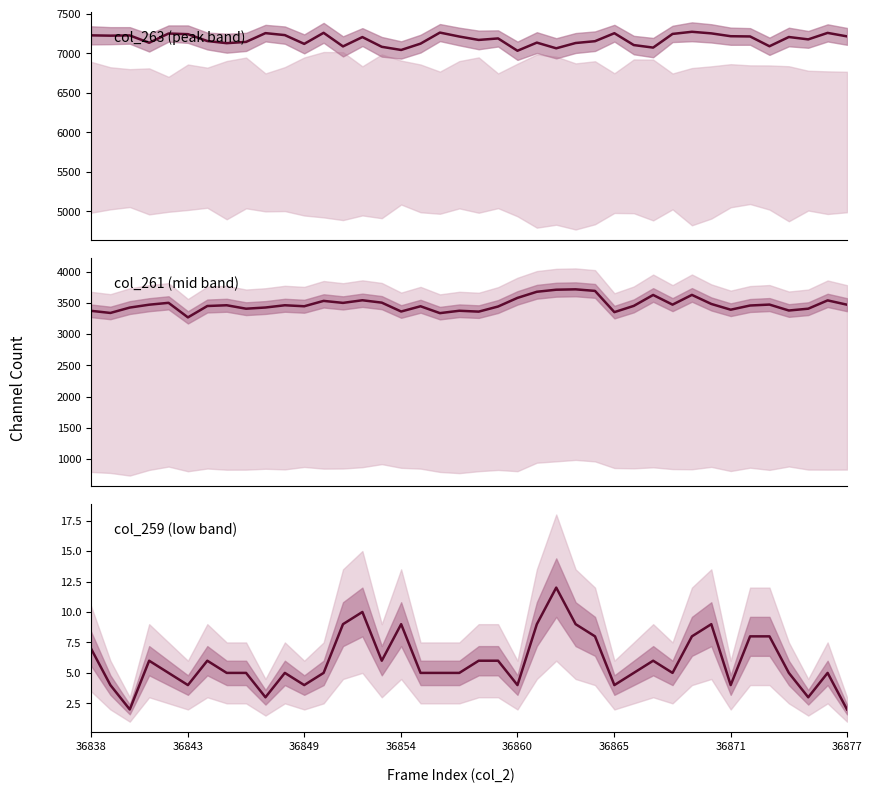

List the series in order of their peak value, highest first.

col_263, col_261, col_259